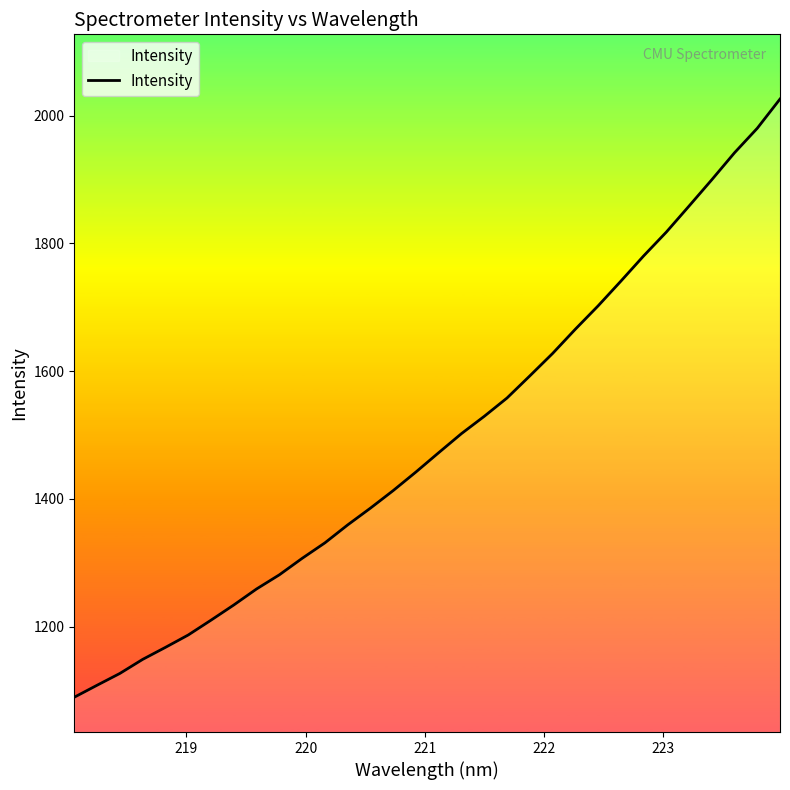

What is the maximum value shown in the chart?

2025.9